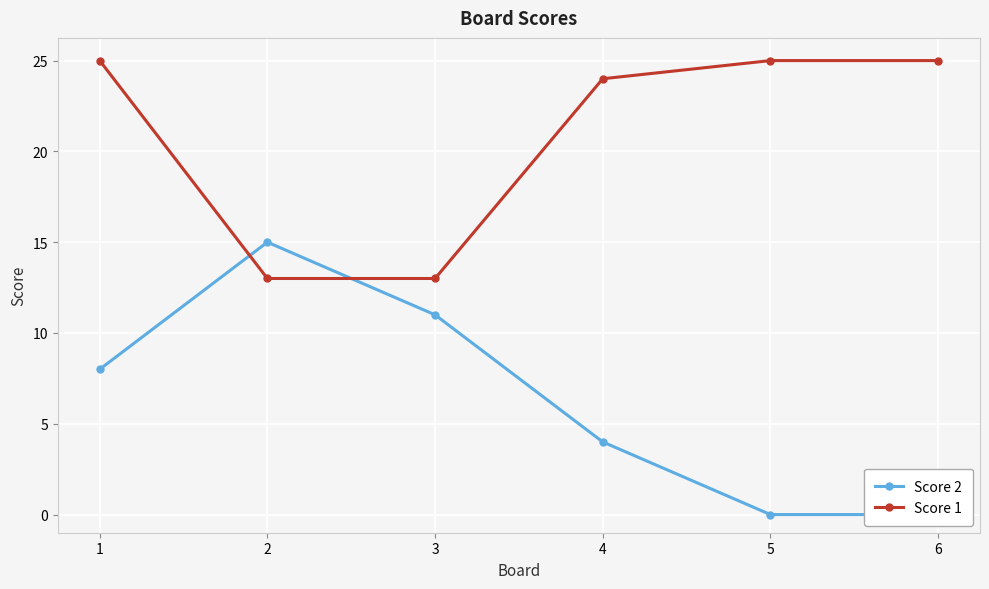

What is the sum of the Score 1 values at 5 and 3?

38